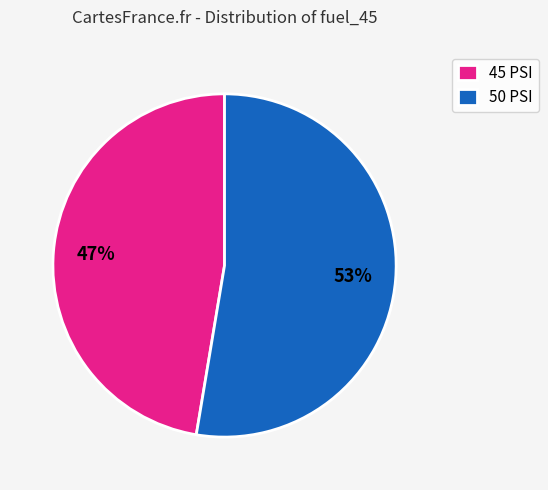

Which has a higher value, 50 PSI or 45 PSI?

50 PSI